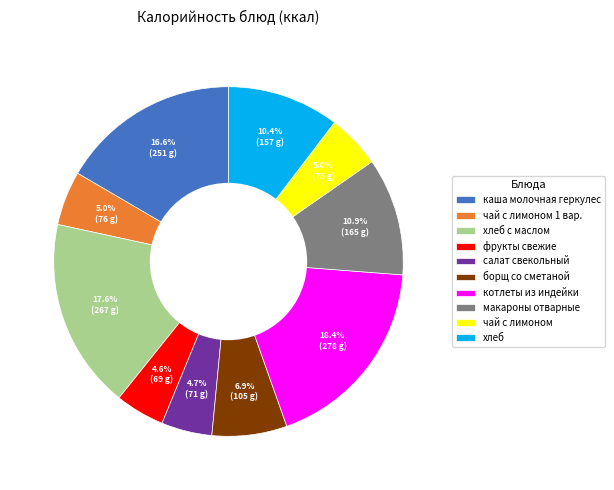

What is the largest slice in the pie chart?

котлеты из индейки